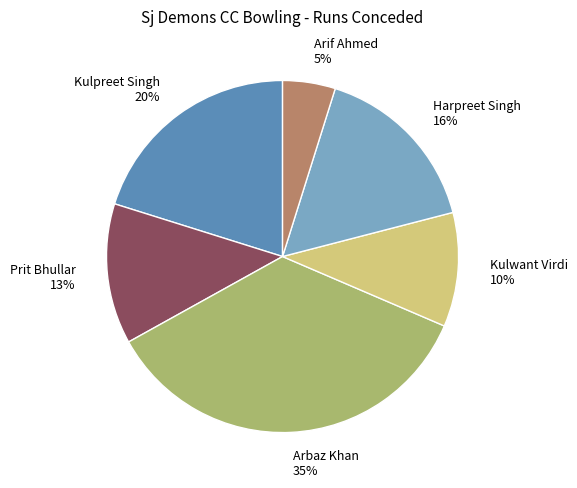

Does Arif Ahmed represent more than half of the total?

No